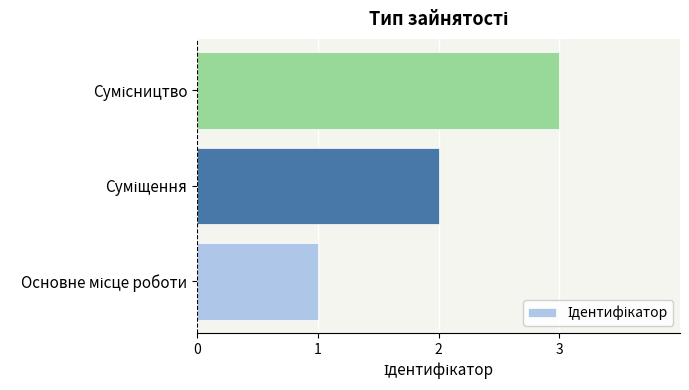

What is the maximum value shown in the chart?

3